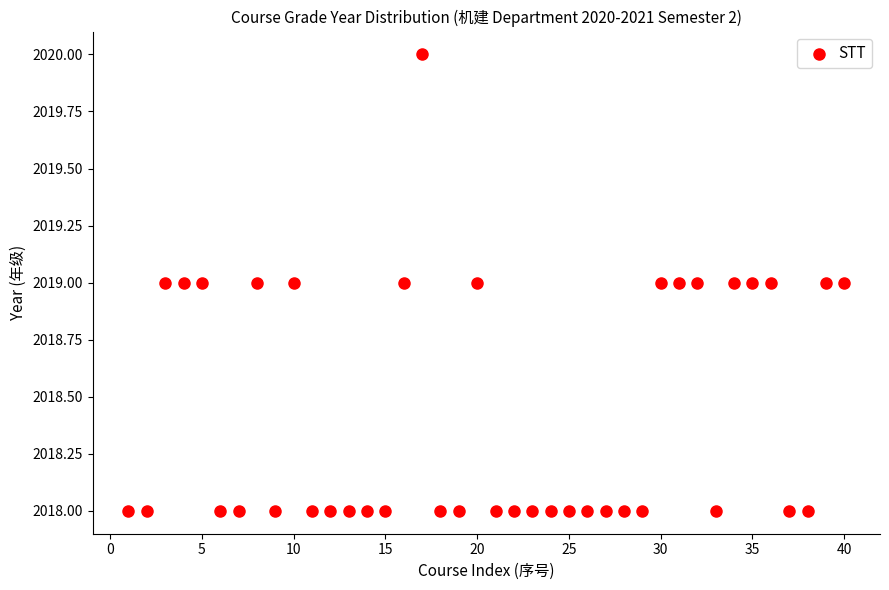

What is the range of X values (max minus min)?

39